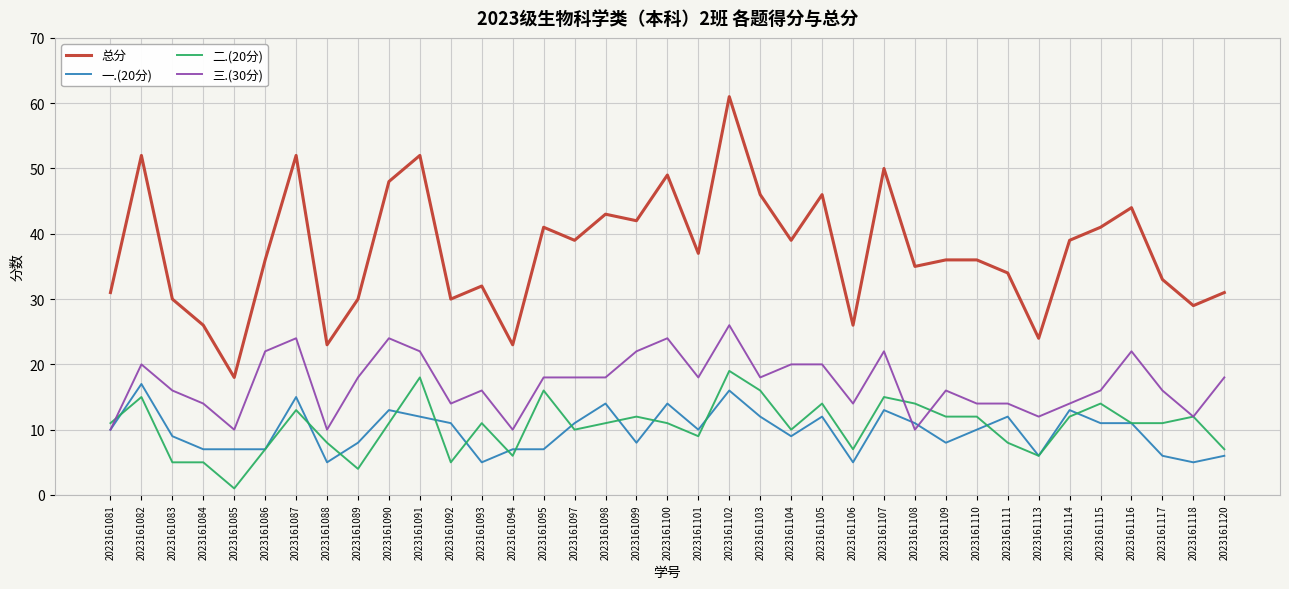

What are all the series names shown in the legend?

总分, 一.(20分), 二.(20分), 三.(30分)